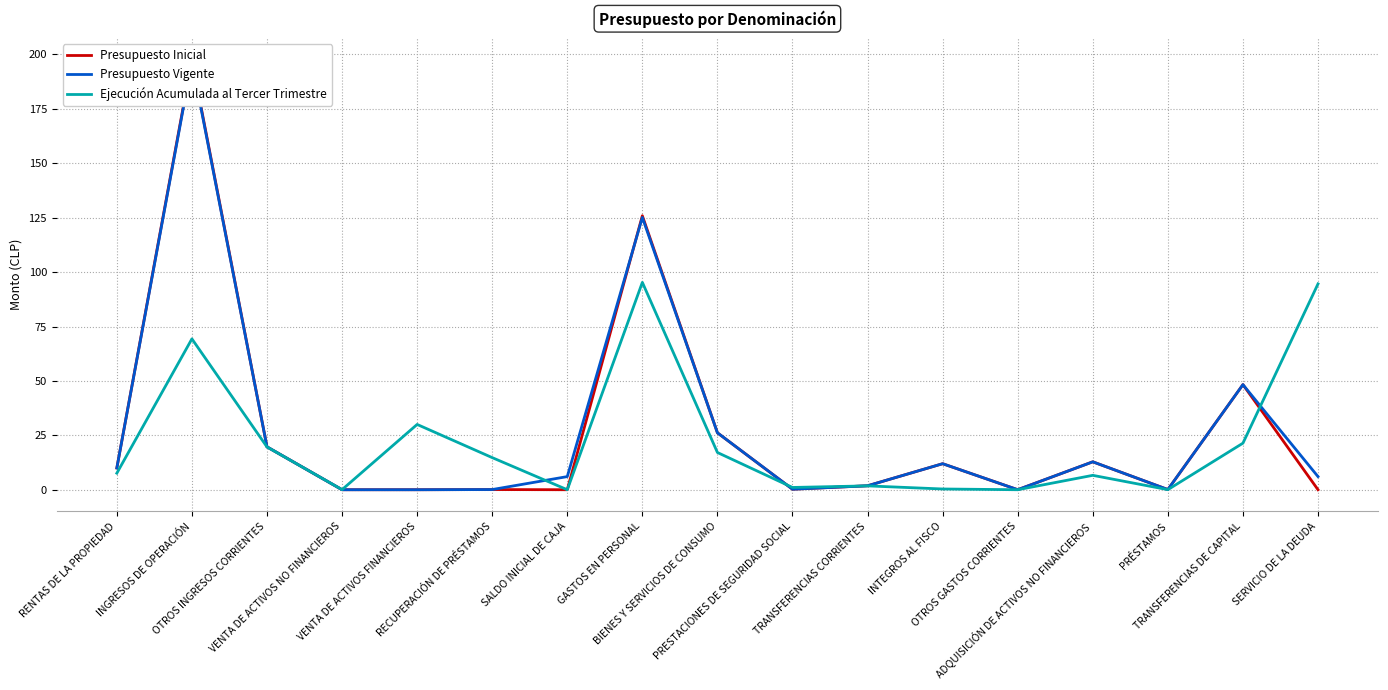

True or false: Presupuesto Vigente has more than 2 points higher than both neighbors.

True